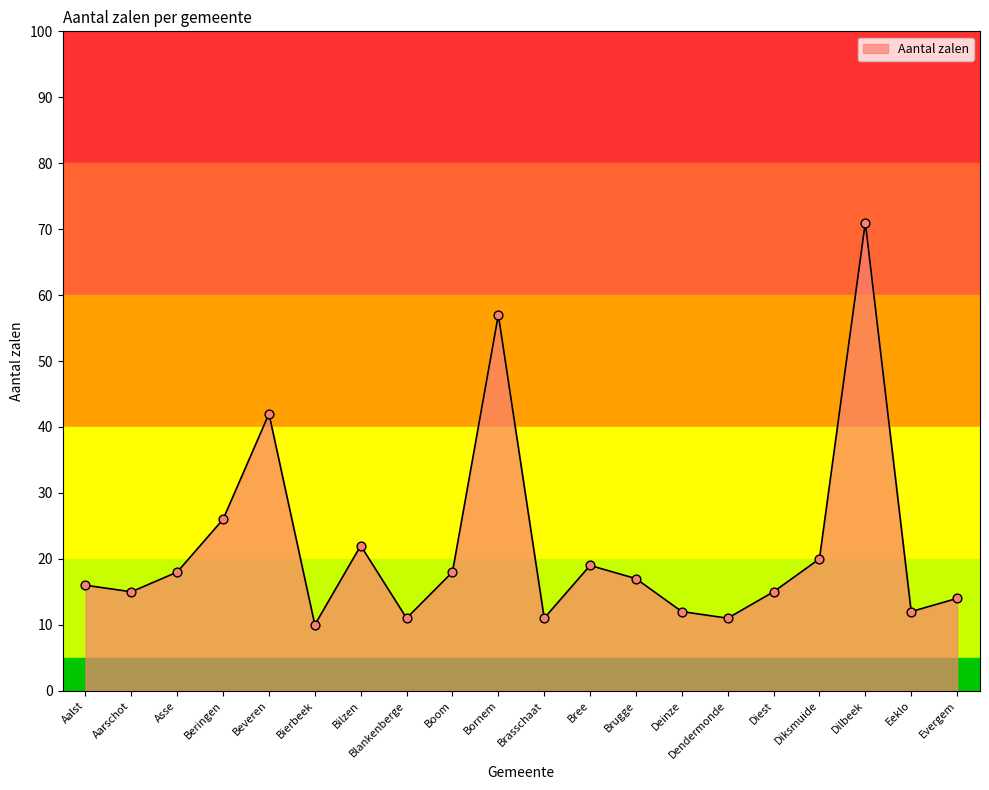

Which has a higher value, Asse or Blankenberge?

Asse